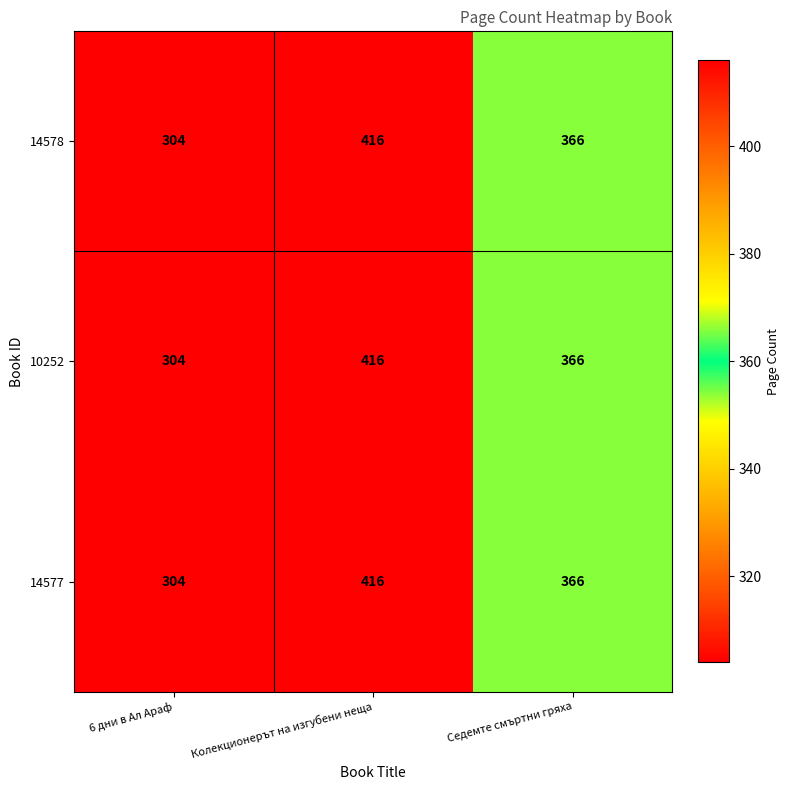

At which label is 10252 closest to 360?

Седемте смъртни гряха